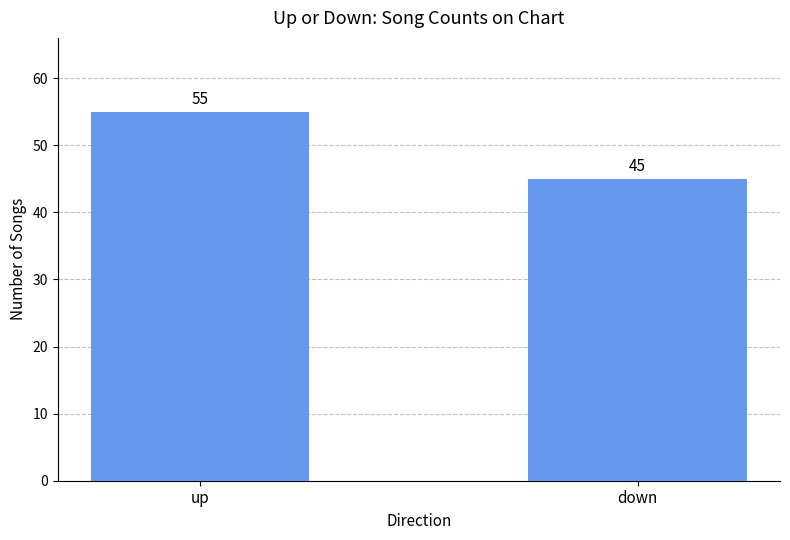

Which label corresponds to the largest value in the chart?

up